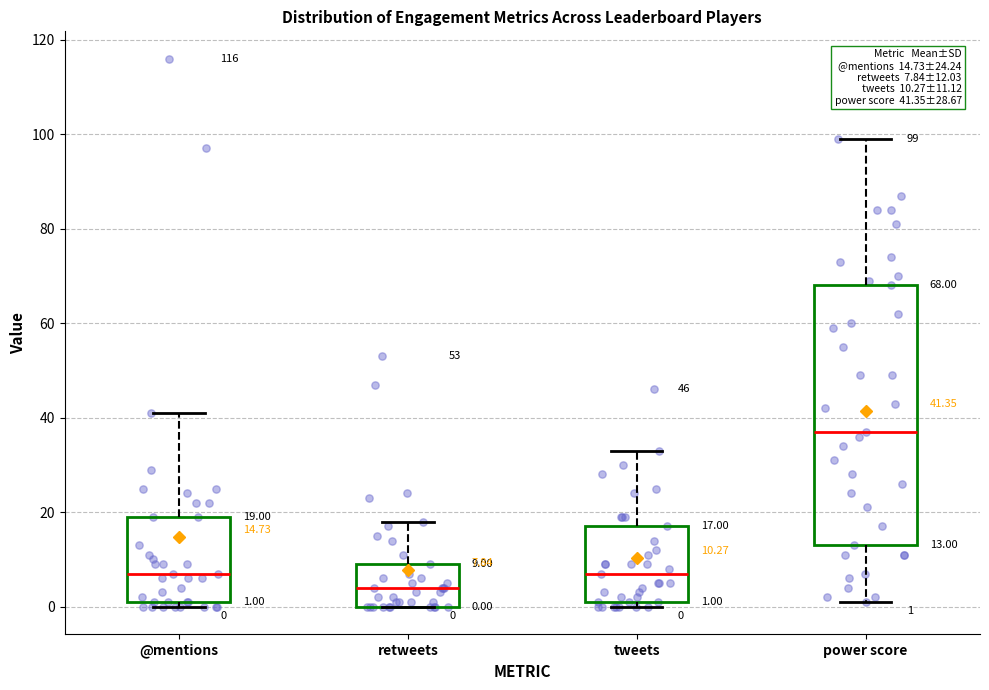

Which box's median line is the lowest?

retweets